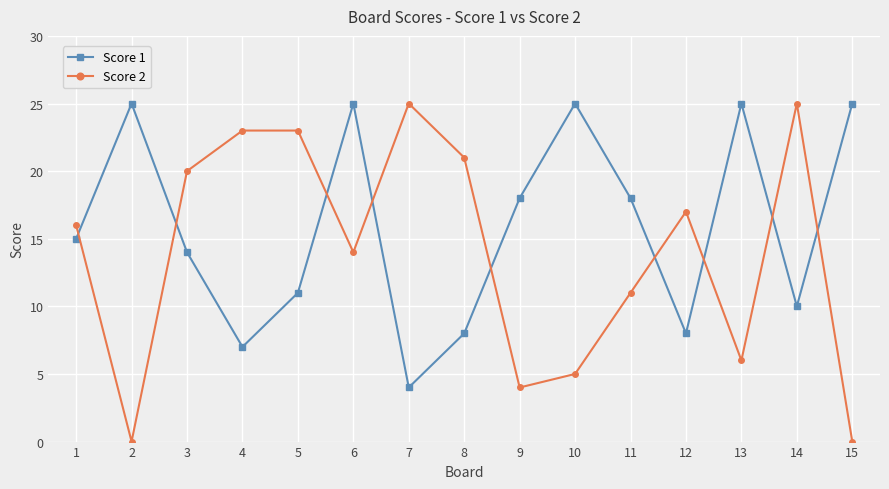

List the series in order of their overall mean, highest first.

Score 1, Score 2